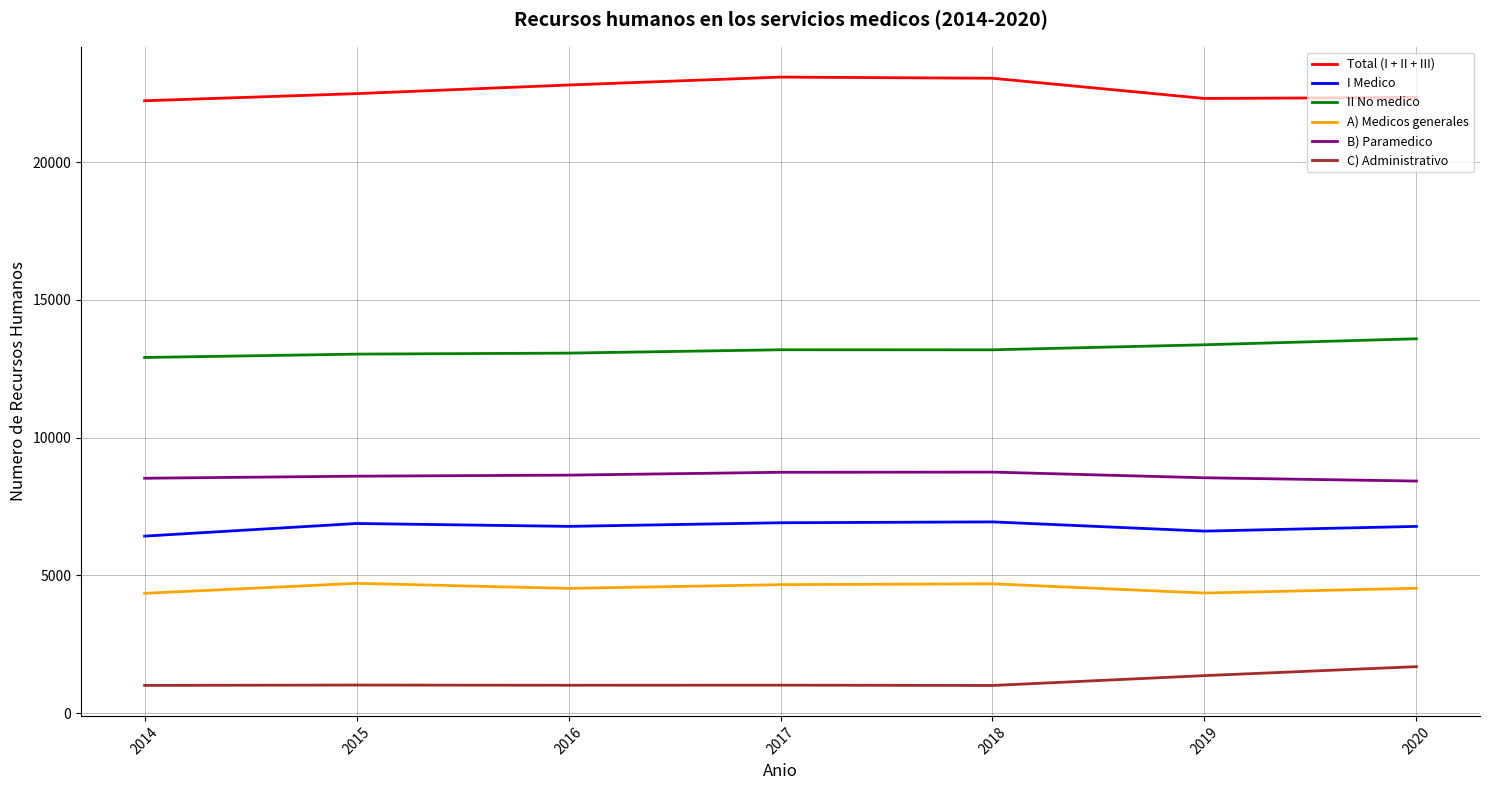

What is the maximum value shown in the chart?

23089